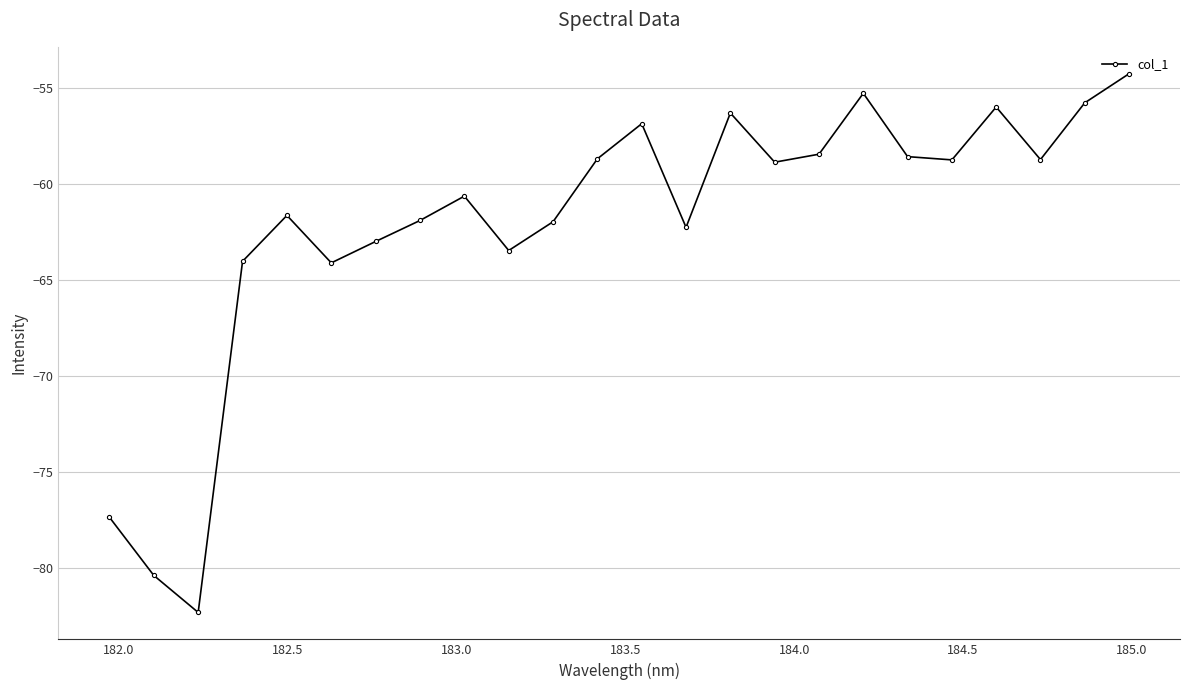

What is the average value?

-62.1